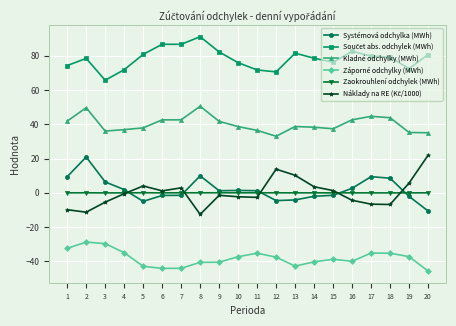

Is it true that Kladné odchylky (MWh) equals 49.7 at 2?

True